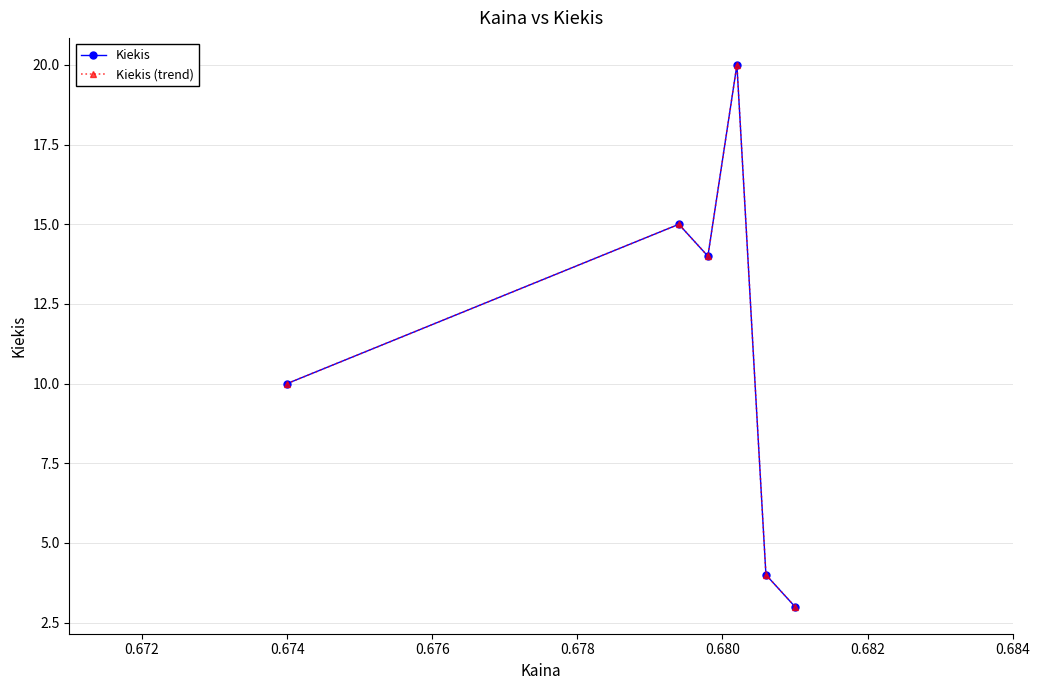

What is the difference between the maximum and minimum values in the Kiekis (trend) series?

17